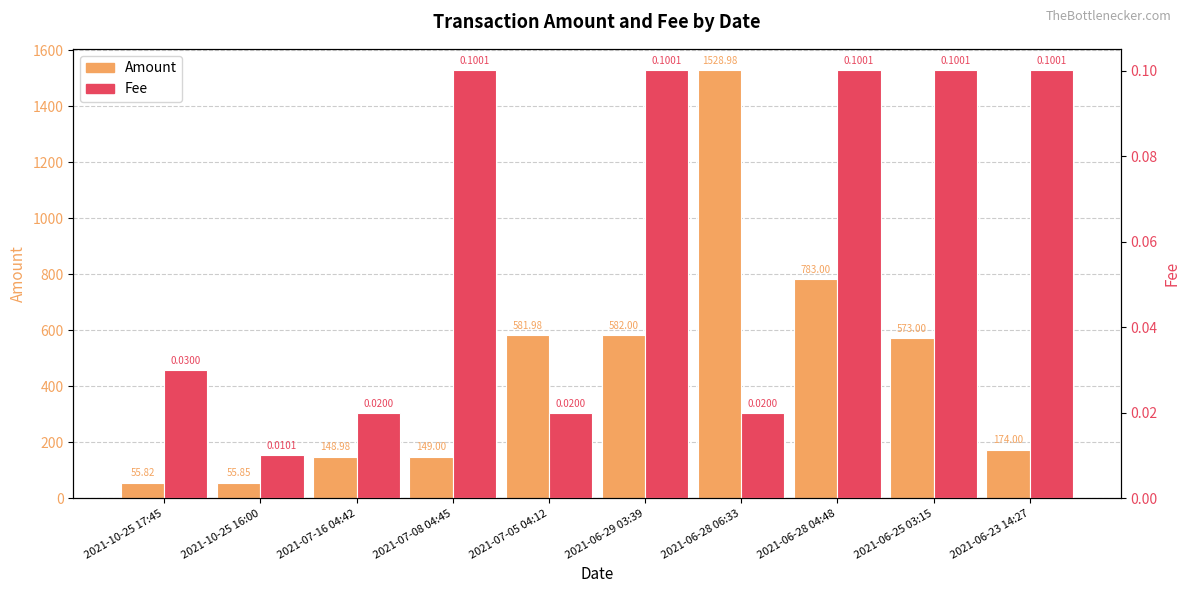

What is the spread (max minus min) of values at 2021-06-28 06:33?

1529.0